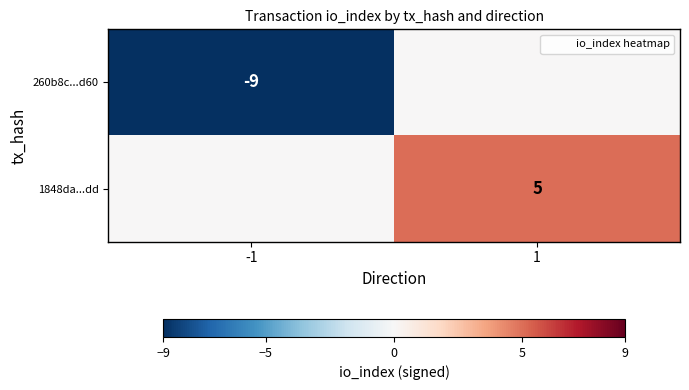

Between 1 and -1, which is larger?

1